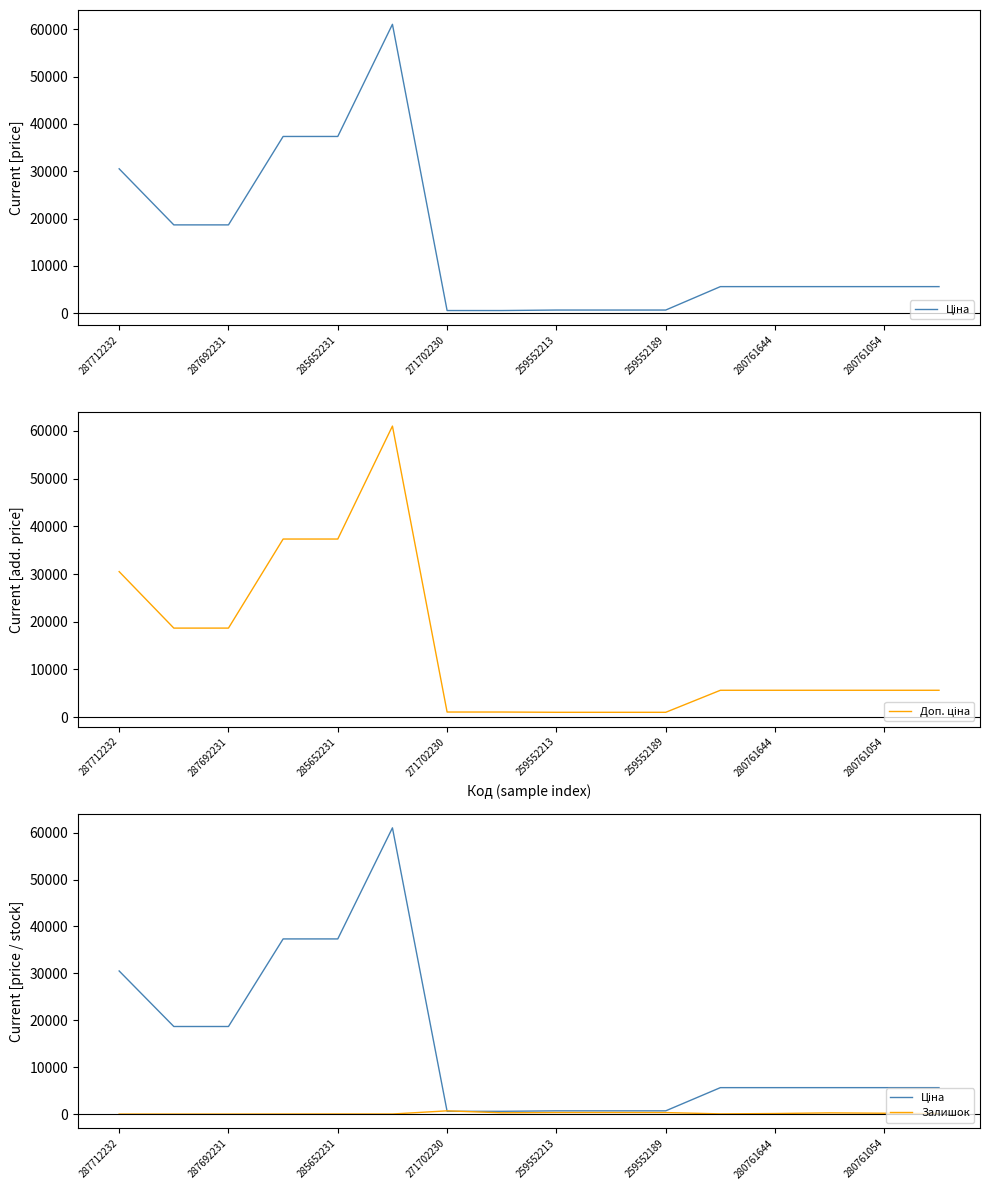

How many lines are shown in the chart?

3